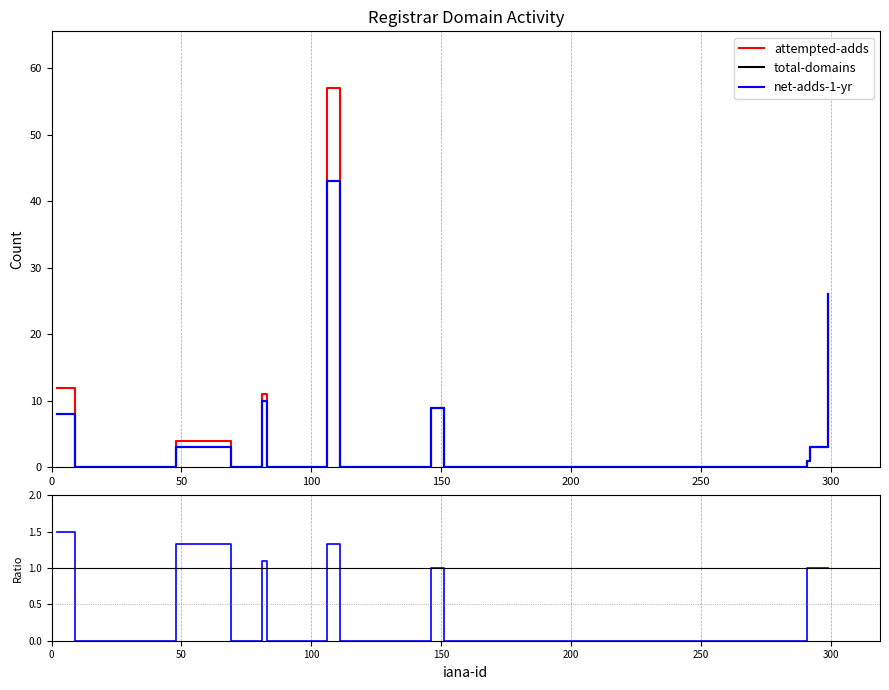

The attempted/total series shows -0.7 at 50. True or false?

False